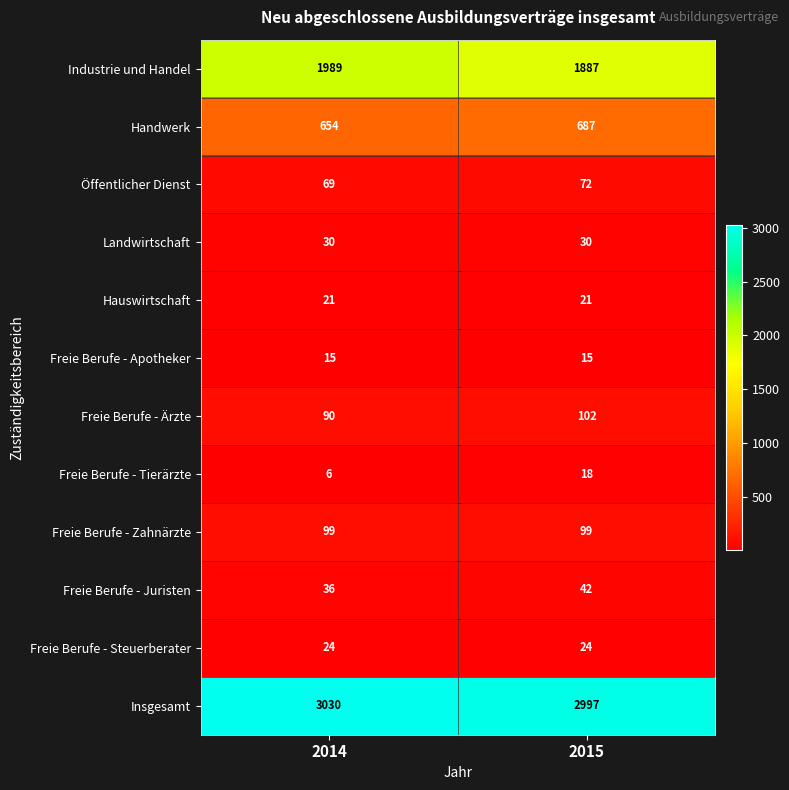

At 2015, list the series in order from smallest to largest.

Freie Berufe - Apotheker, Freie Berufe - Tierärzte, Hauswirtschaft, Freie Berufe - Steuerberater, Landwirtschaft, Freie Berufe - Juristen, Öffentlicher Dienst, Freie Berufe - Zahnärzte, Freie Berufe - Ärzte, Handwerk, Industrie und Handel, Insgesamt